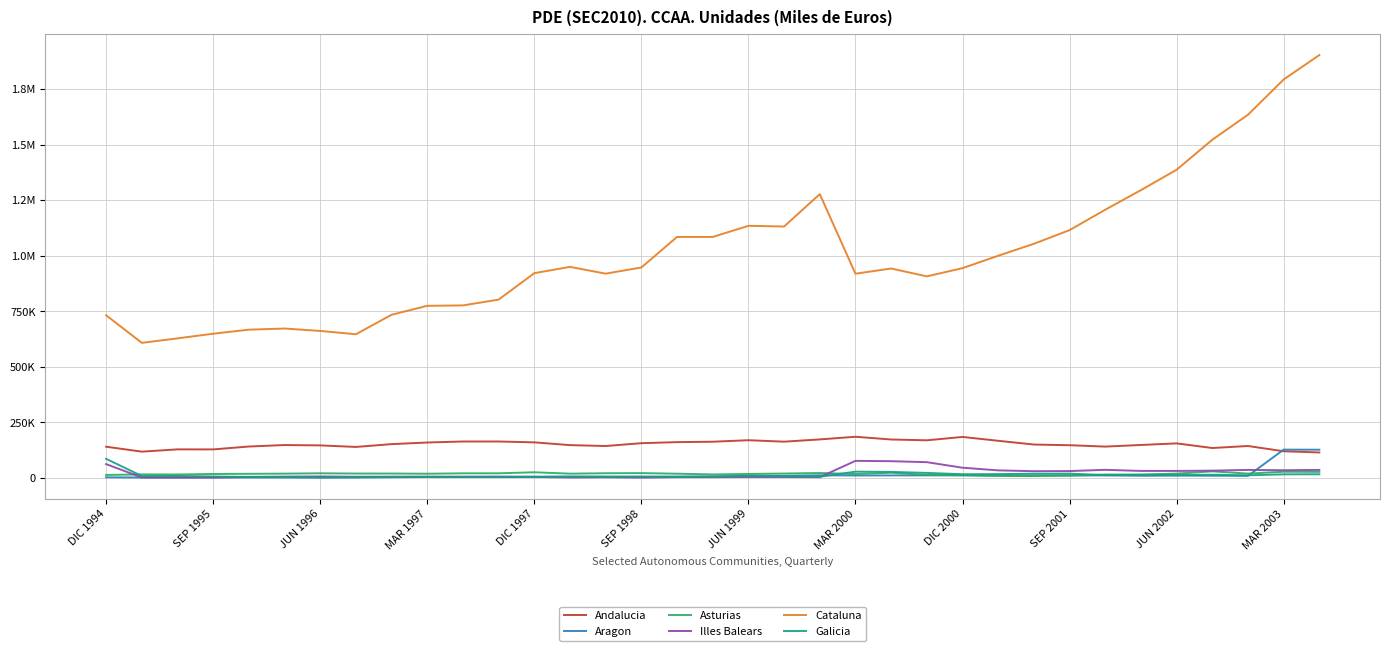

Does the chart have visible grid lines?

Yes